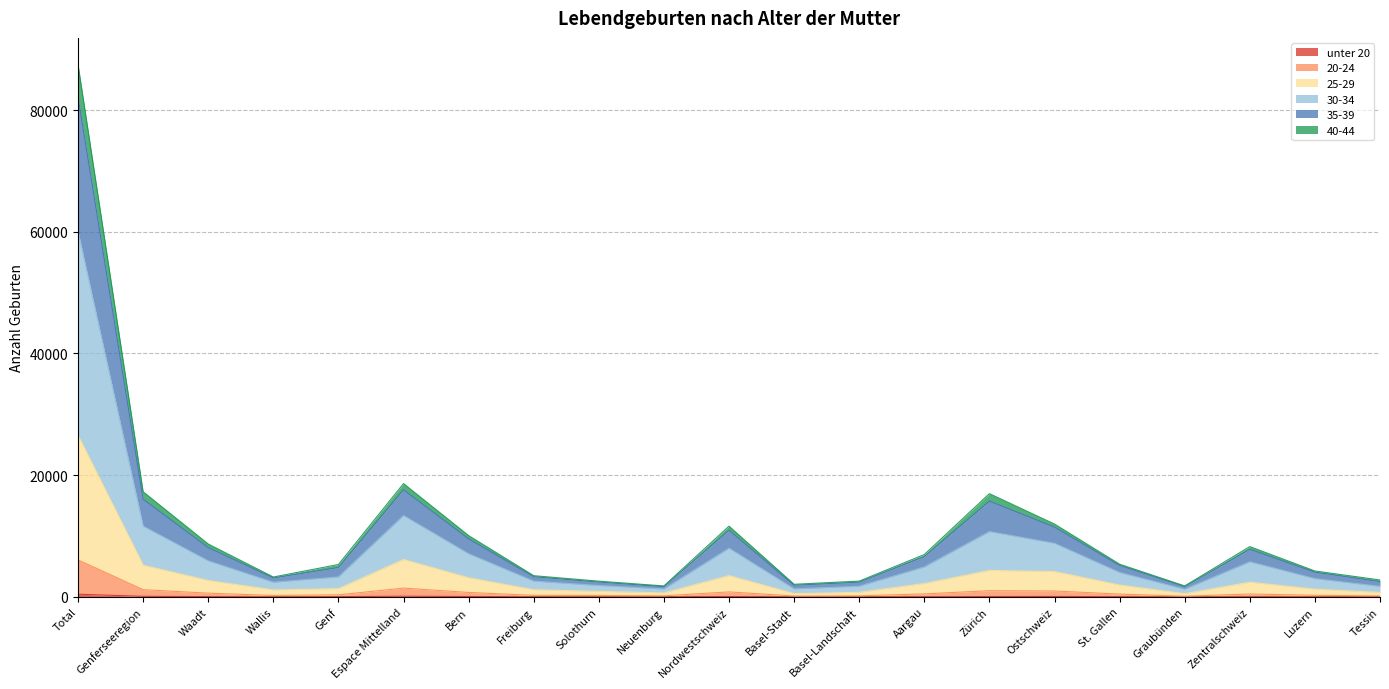

At which category is the sum across all series the highest?

Total